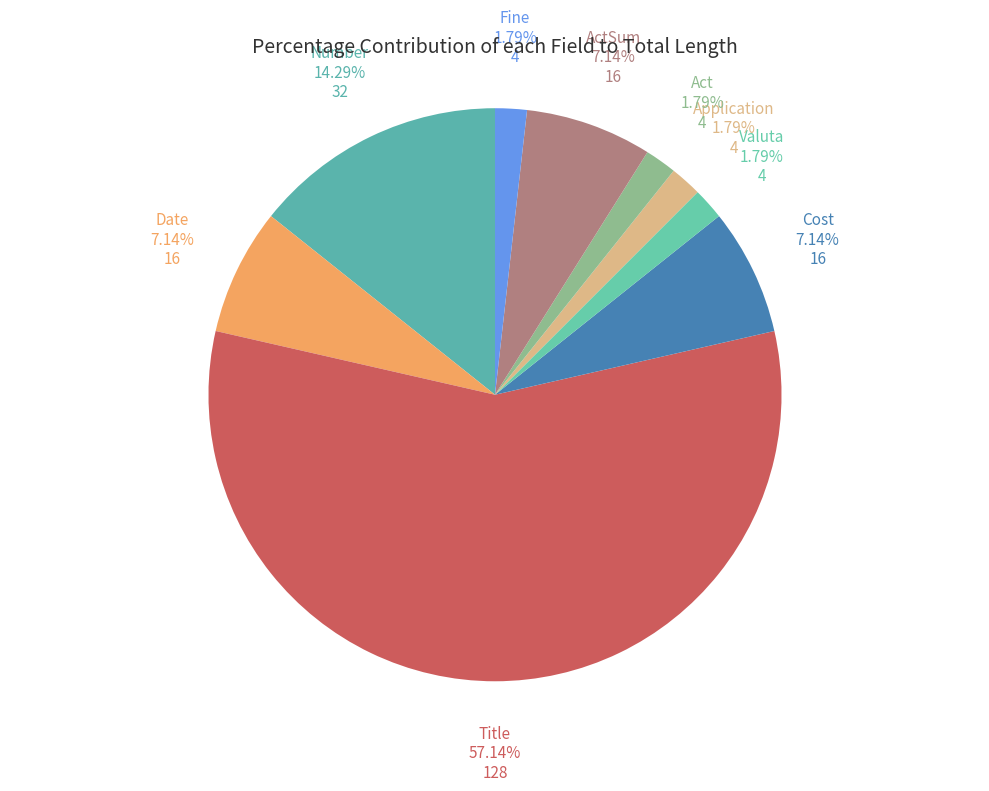

Does Application account for over 50% of the chart?

No